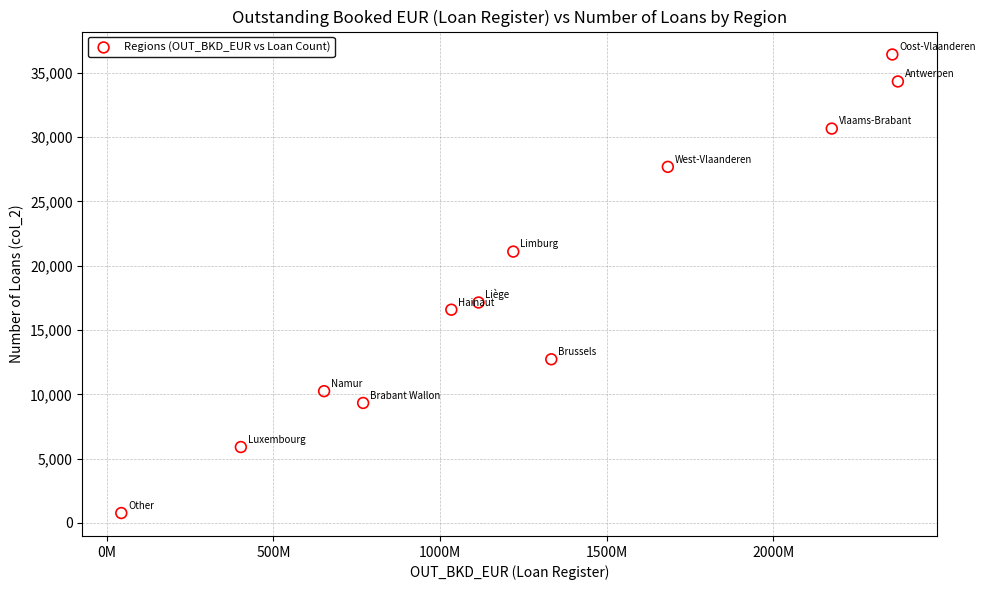

What is the average Y value?

18578